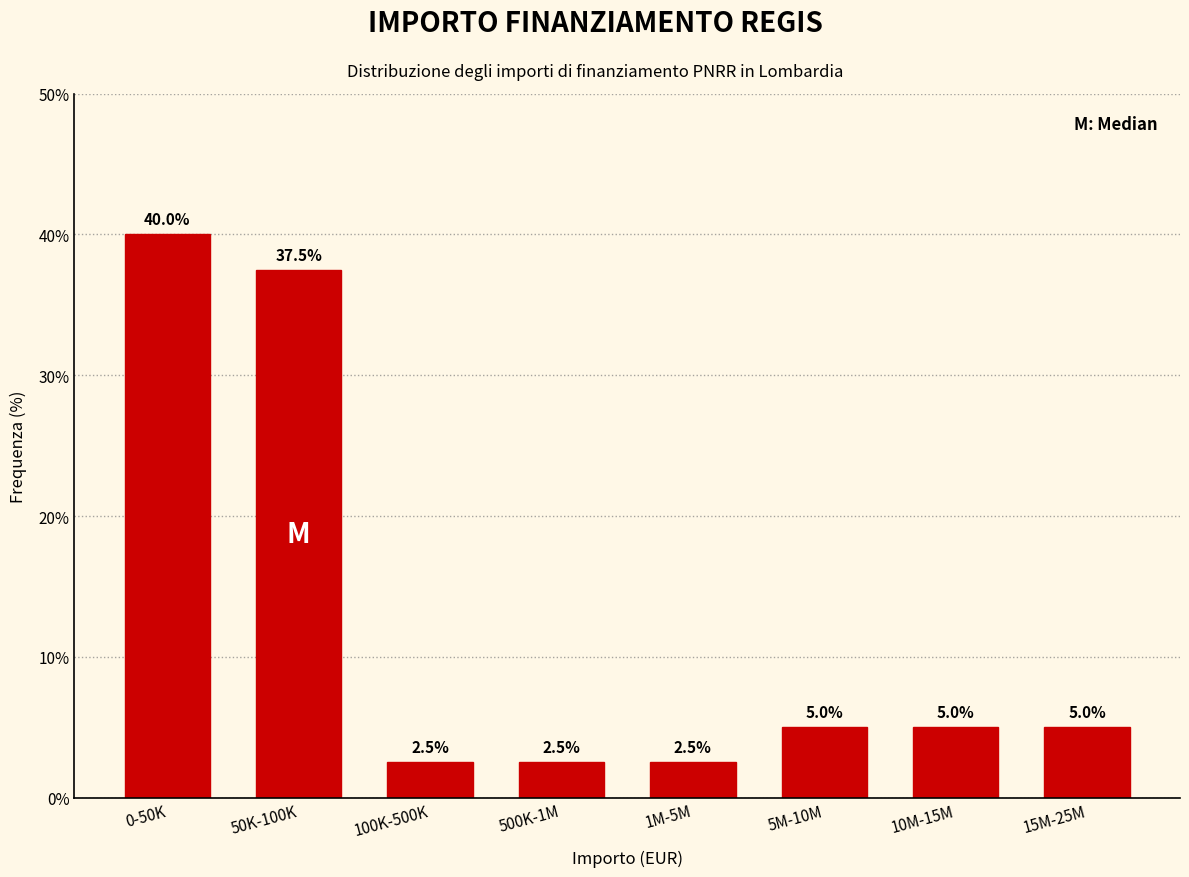

Reading right to left, what are all the values shown in this chart?

15M-25M=5.0	10M-15M=5.0	5M-10M=5.0	1M-5M=2.5	500K-1M=2.5	100K-500K=2.5	50K-100K=37.5	0-50K=40.0